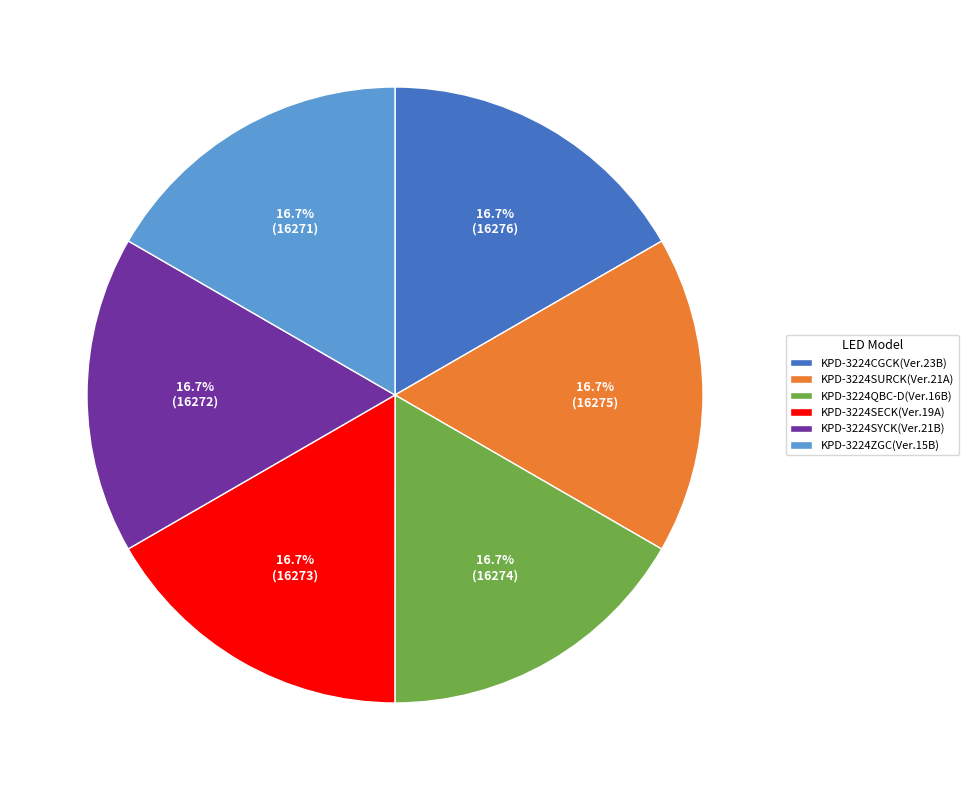

To the nearest percent, what is the average slice percentage?

17%